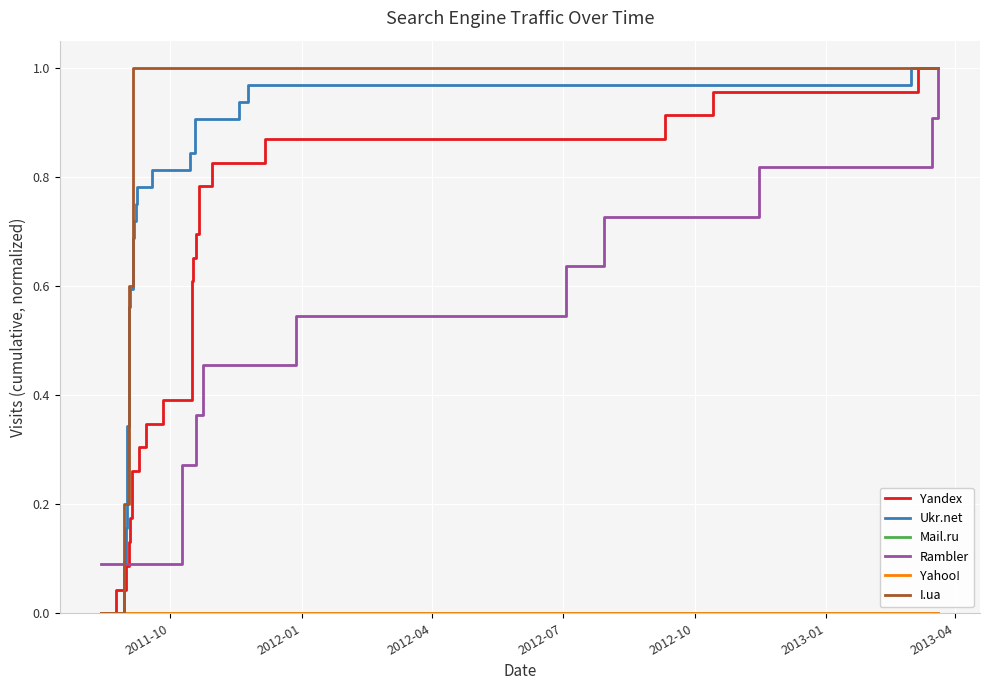

How many lines are shown in the chart?

6